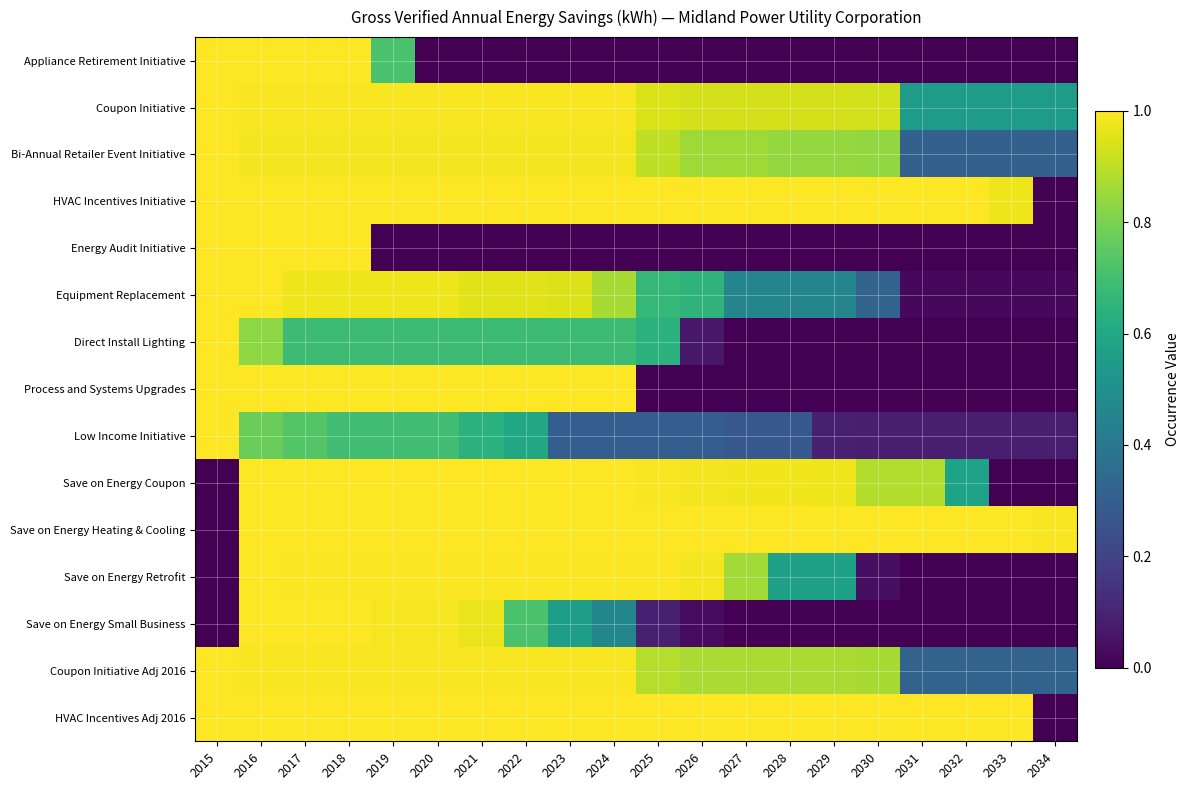

Reading right to left, list all the values displayed in this chart.

Appliance Retirement Initiative: 2034=0.0	2033=0.0	2032=0.0	2031=0.0	2030=0.0	2029=0.0	2028=0.0	2027=0.0	2026=0.0	2025=0.0	2024=0.0	2023=0.0	2022=0.0	2021=0.0	2020=0.0	2019=0.7	2018=1.0	2017=1.0	2016=1.0	2015=1.0
Coupon Initiative: 2034=0.5	2033=0.5	2032=0.5	2031=0.5	2030=0.9	2029=0.9	2028=0.9	2027=0.9	2026=0.9	2025=0.9	2024=1.0	2023=1.0	2022=1.0	2021=1.0	2020=1.0	2019=1.0	2018=1.0	2017=1.0	2016=1.0	2015=1.0
Bi-Annual Retailer Event Initiative: 2034=0.3	2033=0.3	2032=0.3	2031=0.3	2030=0.8	2029=0.8	2028=0.8	2027=0.9	2026=0.9	2025=0.9	2024=1.0	2023=1.0	2022=1.0	2021=1.0	2020=1.0	2019=1.0	2018=1.0	2017=1.0	2016=1.0	2015=1.0
HVAC Incentives Initiative: 2034=0.0	2033=1.0	2032=1.0	2031=1.0	2030=1.0	2029=1.0	2028=1.0	2027=1.0	2026=1.0	2025=1.0	2024=1.0	2023=1.0	2022=1.0	2021=1.0	2020=1.0	2019=1.0	2018=1.0	2017=1.0	2016=1.0	2015=1.0
Energy Audit Initiative: 2034=0.0	2033=0.0	2032=0.0	2031=0.0	2030=0.0	2029=0.0	2028=0.0	2027=0.0	2026=0.0	2025=0.0	2024=0.0	2023=0.0	2022=0.0	2021=0.0	2020=0.0	2019=0.0	2018=1.0	2017=1.0	2016=1.0	2015=1.0
Equipment Replacement: 2034=0.0	2033=0.0	2032=0.0	2031=0.0	2030=0.3	2029=0.5	2028=0.5	2027=0.5	2026=0.6	2025=0.7	2024=0.9	2023=0.9	2022=1.0	2021=1.0	2020=1.0	2019=1.0	2018=1.0	2017=1.0	2016=1.0	2015=1.0
Direct Install Lighting: 2034=0.0	2033=0.0	2032=0.0	2031=0.0	2030=0.0	2029=0.0	2028=0.0	2027=0.0	2026=0.1	2025=0.6	2024=0.7	2023=0.7	2022=0.7	2021=0.7	2020=0.7	2019=0.7	2018=0.7	2017=0.7	2016=0.8	2015=1.0
Process and Systems Upgrades: 2034=0.0	2033=0.0	2032=0.0	2031=0.0	2030=0.0	2029=0.0	2028=0.0	2027=0.0	2026=0.0	2025=0.0	2024=1.0	2023=1.0	2022=1.0	2021=1.0	2020=1.0	2019=1.0	2018=1.0	2017=1.0	2016=1.0	2015=1.0
Low Income Initiative: 2034=0.1	2033=0.1	2032=0.1	2031=0.1	2030=0.1	2029=0.1	2028=0.3	2027=0.3	2026=0.3	2025=0.3	2024=0.3	2023=0.3	2022=0.6	2021=0.6	2020=0.7	2019=0.7	2018=0.7	2017=0.7	2016=0.8	2015=1.0
Save on Energy Coupon: 2034=0.0	2033=0.0	2032=0.6	2031=0.9	2030=0.9	2029=1.0	2028=1.0	2027=1.0	2026=1.0	2025=1.0	2024=1.0	2023=1.0	2022=1.0	2021=1.0	2020=1.0	2019=1.0	2018=1.0	2017=1.0	2016=1.0	2015=0.0
Save on Energy Heating & Cooling: 2034=1.0	2033=1.0	2032=1.0	2031=1.0	2030=1.0	2029=1.0	2028=1.0	2027=1.0	2026=1.0	2025=1.0	2024=1.0	2023=1.0	2022=1.0	2021=1.0	2020=1.0	2019=1.0	2018=1.0	2017=1.0	2016=1.0	2015=0.0
Save on Energy Retrofit: 2034=0.0	2033=0.0	2032=0.0	2031=0.0	2030=0.0	2029=0.6	2028=0.6	2027=0.9	2026=1.0	2025=1.0	2024=1.0	2023=1.0	2022=1.0	2021=1.0	2020=1.0	2019=1.0	2018=1.0	2017=1.0	2016=1.0	2015=0.0
Save on Energy Small Business: 2034=0.0	2033=0.0	2032=0.0	2031=0.0	2030=0.0	2029=0.0	2028=0.0	2027=0.0	2026=0.0	2025=0.1	2024=0.5	2023=0.6	2022=0.7	2021=1.0	2020=1.0	2019=1.0	2018=1.0	2017=1.0	2016=1.0	2015=0.0
Coupon Initiative Adj 2016: 2034=0.3	2033=0.3	2032=0.3	2031=0.3	2030=0.9	2029=0.9	2028=0.9	2027=0.9	2026=0.9	2025=0.9	2024=1.0	2023=1.0	2022=1.0	2021=1.0	2020=1.0	2019=1.0	2018=1.0	2017=1.0	2016=1.0	2015=1.0
HVAC Incentives Adj 2016: 2034=0.0	2033=1.0	2032=1.0	2031=1.0	2030=1.0	2029=1.0	2028=1.0	2027=1.0	2026=1.0	2025=1.0	2024=1.0	2023=1.0	2022=1.0	2021=1.0	2020=1.0	2019=1.0	2018=1.0	2017=1.0	2016=1.0	2015=1.0